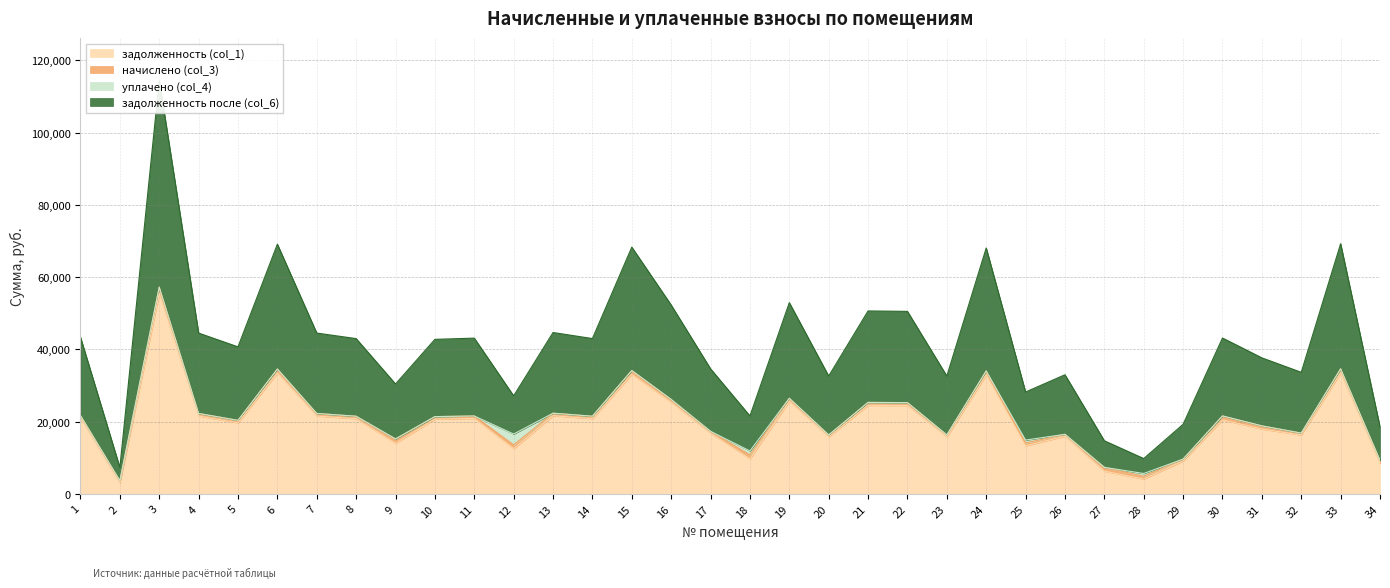

Between 1 and 19, which is larger?

19